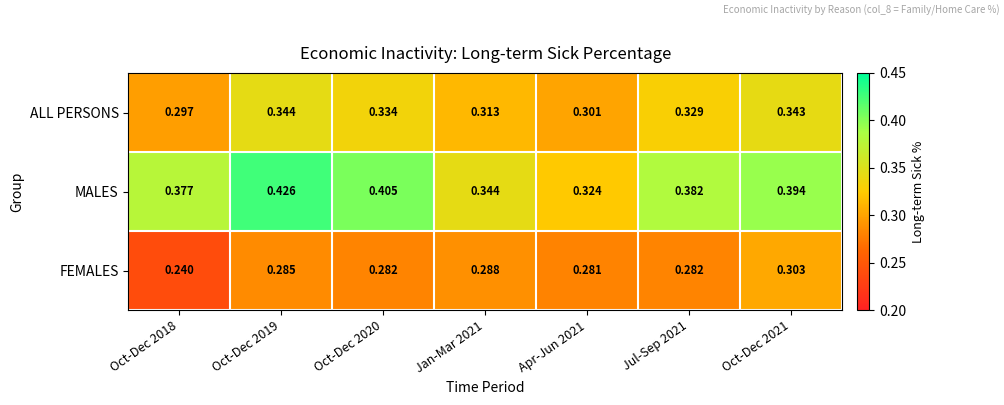

Which series has the largest total across all categories?

MALES